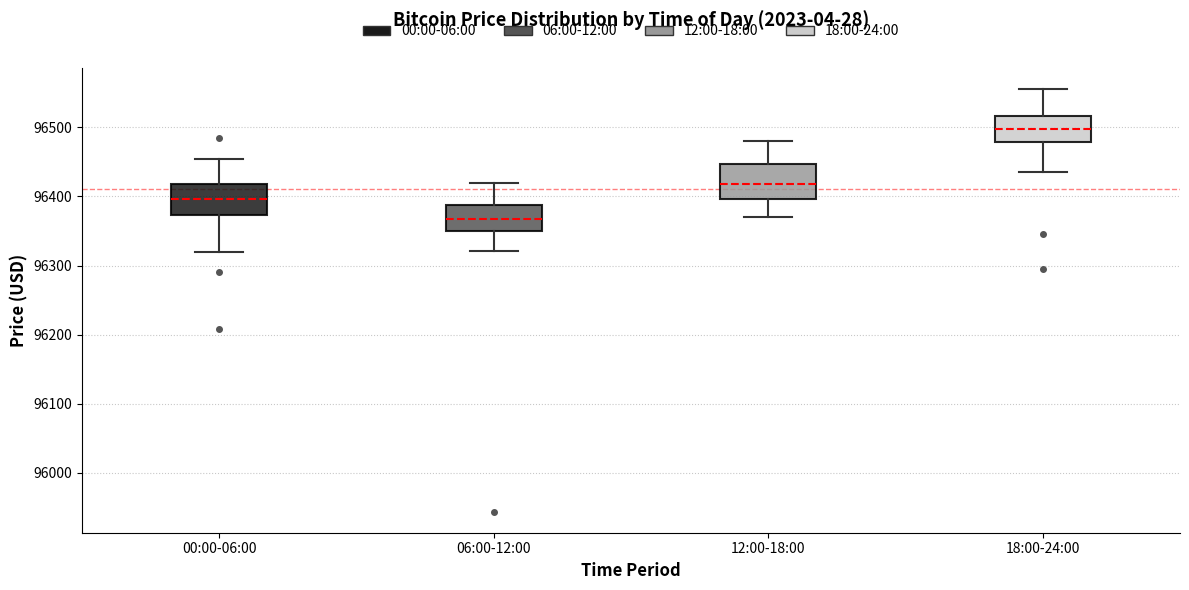

Where does the lower whisker of the box for 18:00-24:00 end on the y-axis? The values are not printed on the chart, so give them approximately, as read against the axis.

96440